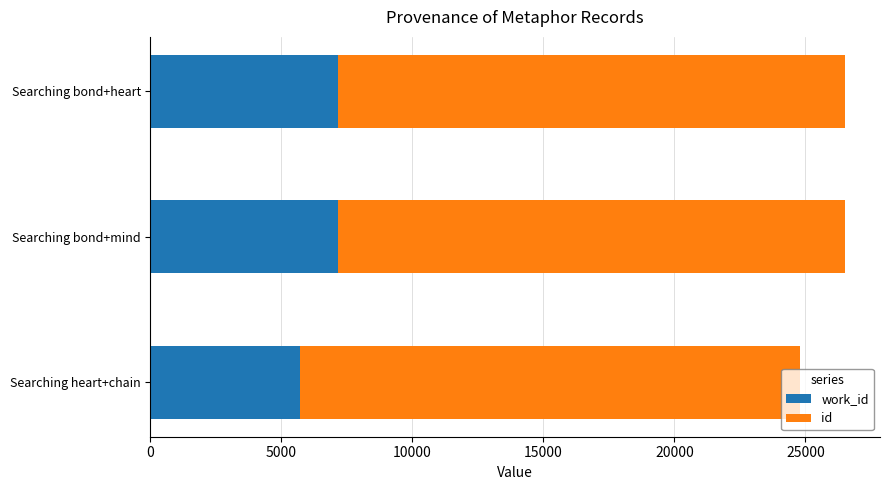

What is the total value across all series at Searching bond+heart?

26519